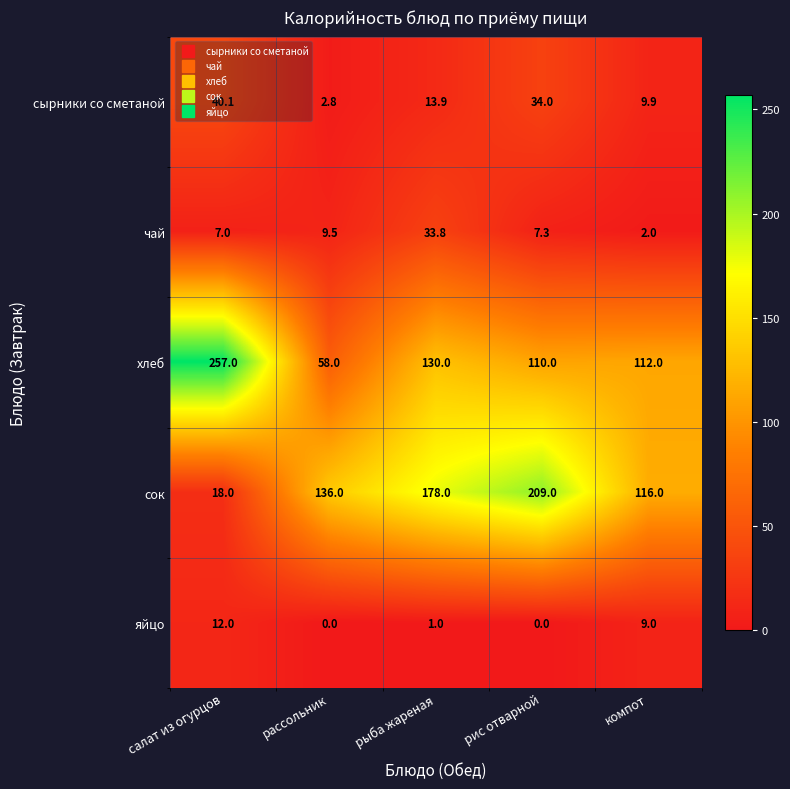

Rank the series by their maximum value, from highest to lowest.

хлеб, сок, сырники со сметаной, чай, яйцо